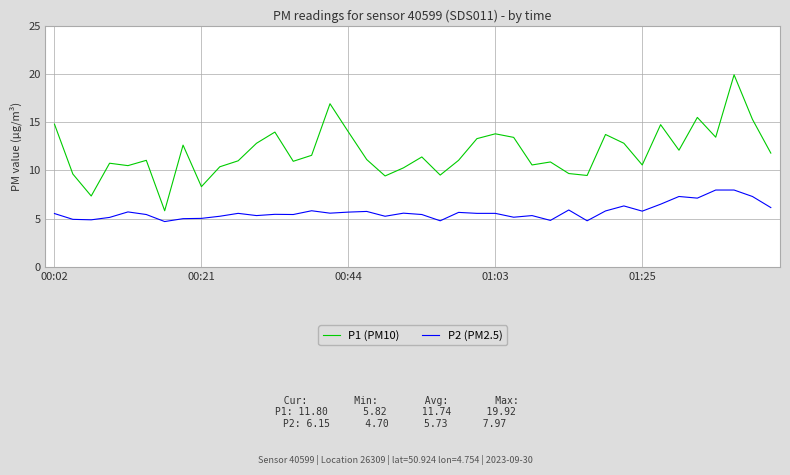

What is the smallest value displayed?

4.7